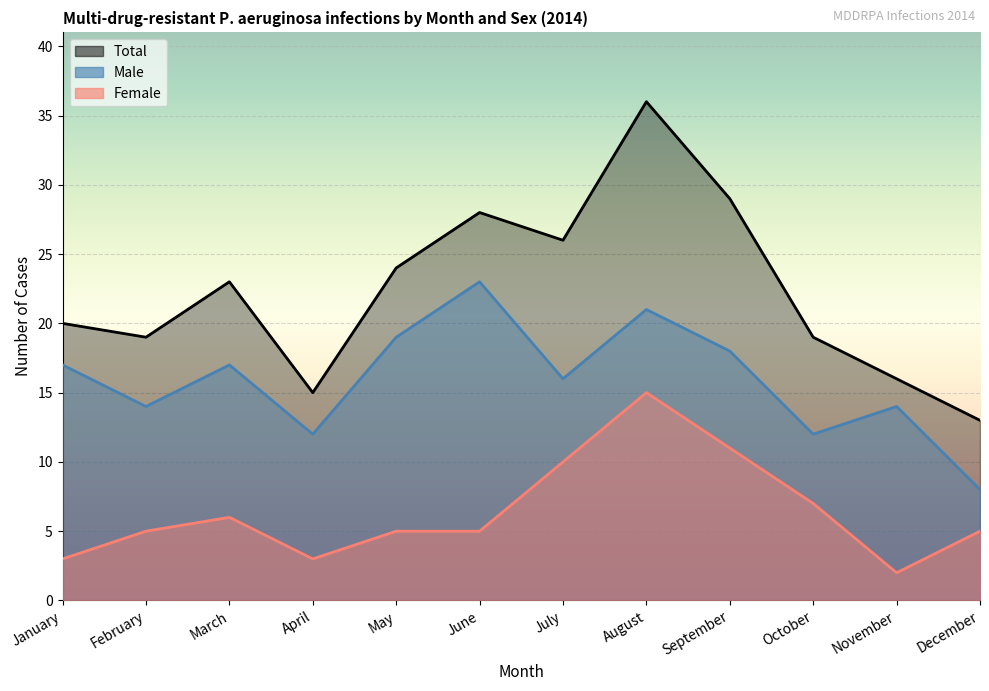

How many categories are shown in the chart?

12